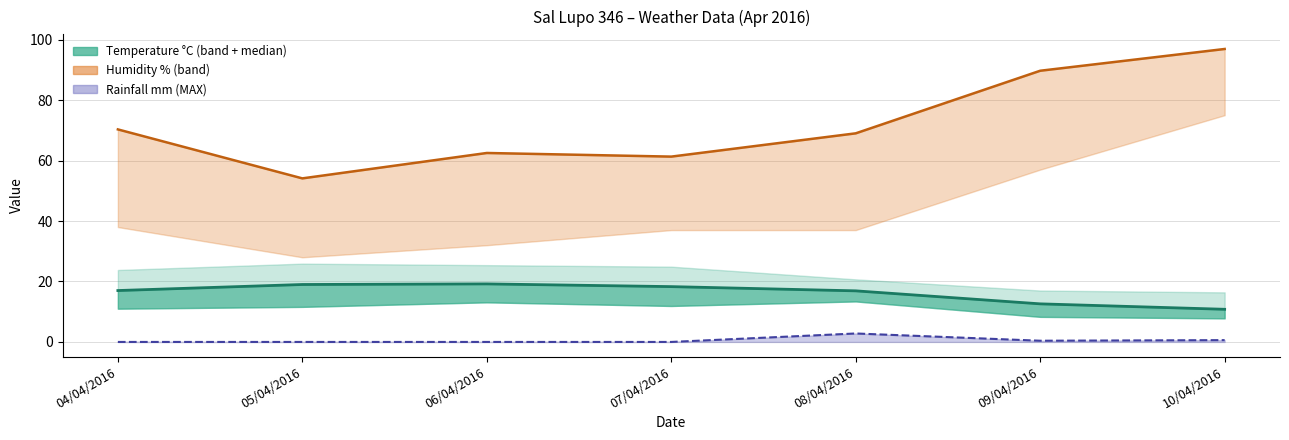

True or false: Humidity MIN has more than 2 points higher than both neighbors.

False